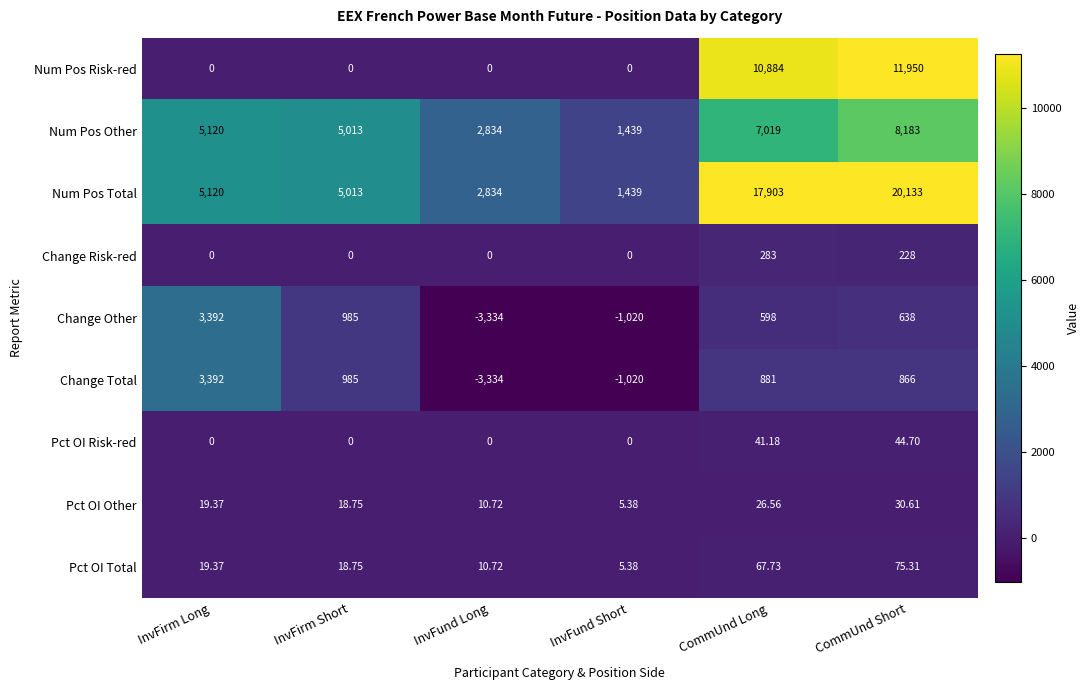

How many values in the Change Total series are below 881?

3